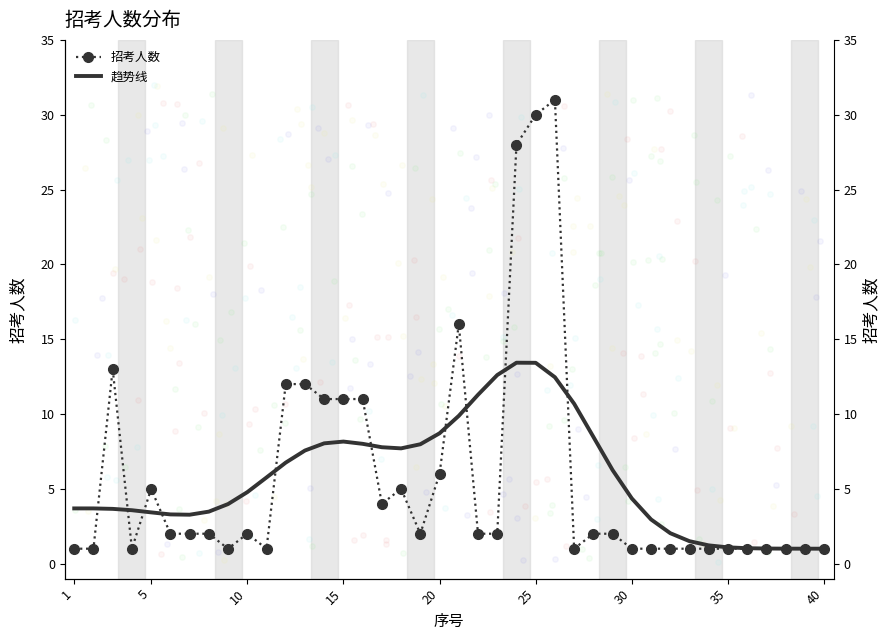

What are all the series names shown in the legend?

招考人数, 趋势线